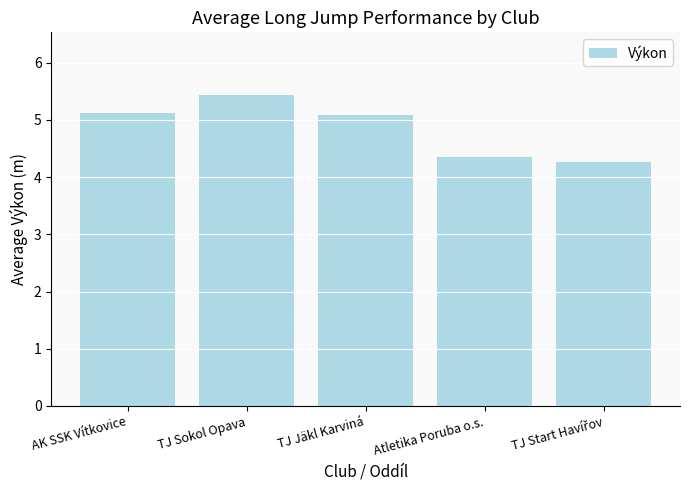

What is the minimum value shown in the chart?

4.3